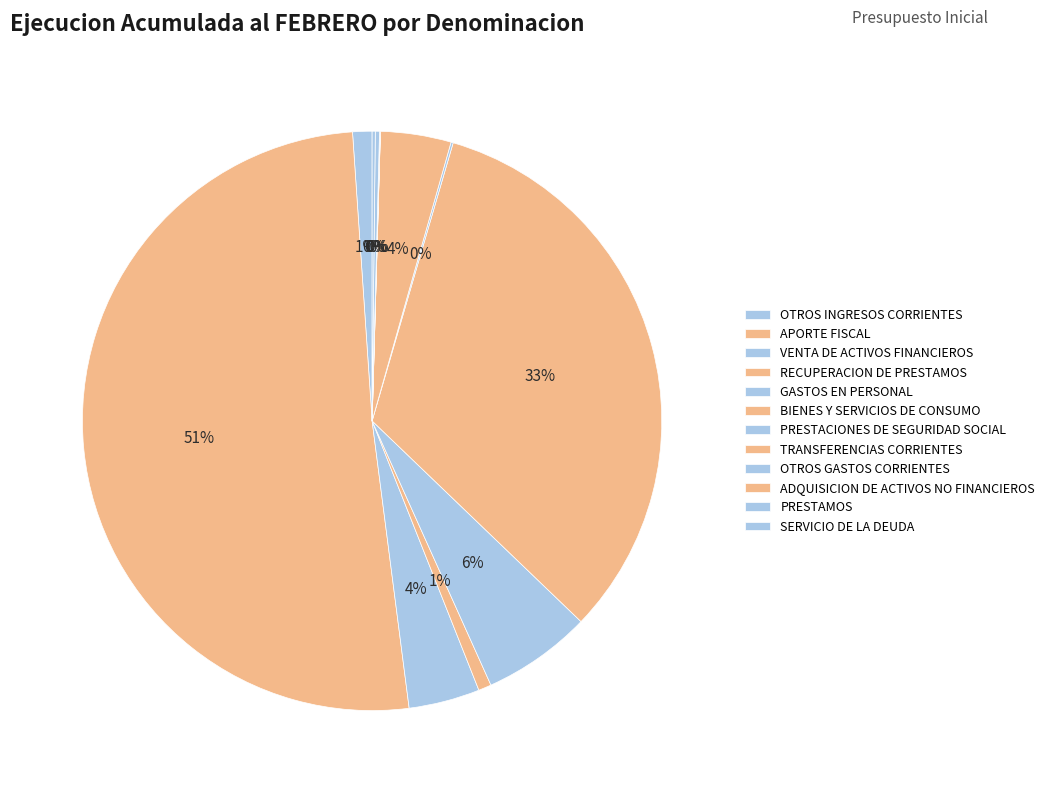

The ADQUISICION DE ACTIVOS NO FINANCIEROS slice represents 0% of the pie. True or false?

True